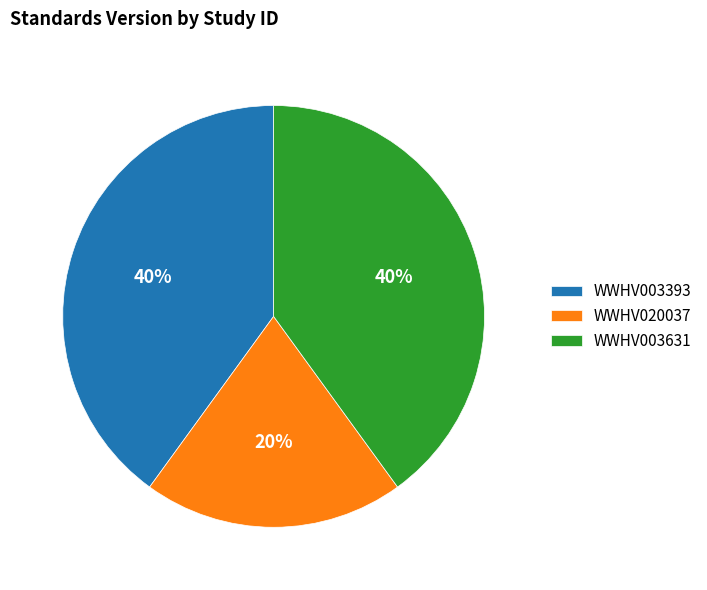

Is there a majority slice in this chart?

No